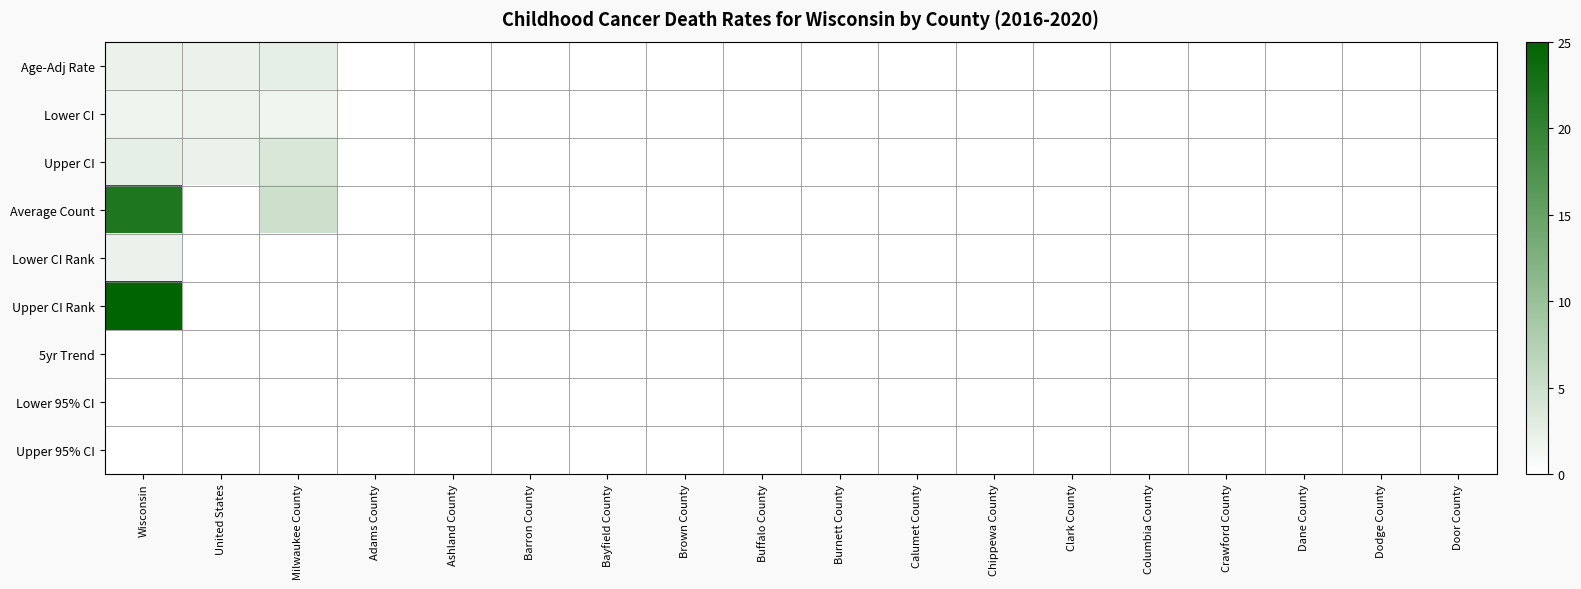

Reading right to left, list all the values displayed in this chart.

Age-Adj Rate: Door County=0.0	Dodge County=0.0	Dane County=0.0	Crawford County=0.0	Columbia County=0.0	Clark County=0.0	Chippewa County=0.0	Calumet County=0.0	Burnett County=0.0	Buffalo County=0.0	Brown County=0.0	Bayfield County=0.0	Barron County=0.0	Ashland County=0.0	Adams County=0.0	Milwaukee County=2.5	United States=2.0	Wisconsin=2.1
Lower CI: Door County=0.0	Dodge County=0.0	Dane County=0.0	Crawford County=0.0	Columbia County=0.0	Clark County=0.0	Chippewa County=0.0	Calumet County=0.0	Burnett County=0.0	Buffalo County=0.0	Brown County=0.0	Bayfield County=0.0	Barron County=0.0	Ashland County=0.0	Adams County=0.0	Milwaukee County=1.6	United States=1.9	Wisconsin=1.7
Upper CI: Door County=0.0	Dodge County=0.0	Dane County=0.0	Crawford County=0.0	Columbia County=0.0	Clark County=0.0	Chippewa County=0.0	Calumet County=0.0	Burnett County=0.0	Buffalo County=0.0	Brown County=0.0	Bayfield County=0.0	Barron County=0.0	Ashland County=0.0	Adams County=0.0	Milwaukee County=3.8	United States=2.0	Wisconsin=2.5
Average Count: Door County=0.0	Dodge County=0.0	Dane County=0.0	Crawford County=0.0	Columbia County=0.0	Clark County=0.0	Chippewa County=0.0	Calumet County=0.0	Burnett County=0.0	Buffalo County=0.0	Brown County=0.0	Bayfield County=0.0	Barron County=0.0	Ashland County=0.0	Adams County=0.0	Milwaukee County=5.0	United States=0.0	Wisconsin=22.0
Lower CI Rank: Door County=0.0	Dodge County=0.0	Dane County=0.0	Crawford County=0.0	Columbia County=0.0	Clark County=0.0	Chippewa County=0.0	Calumet County=0.0	Burnett County=0.0	Buffalo County=0.0	Brown County=0.0	Bayfield County=0.0	Barron County=0.0	Ashland County=0.0	Adams County=0.0	Milwaukee County=0.0	United States=0.0	Wisconsin=2.0
Upper CI Rank: Door County=0.0	Dodge County=0.0	Dane County=0.0	Crawford County=0.0	Columbia County=0.0	Clark County=0.0	Chippewa County=0.0	Calumet County=0.0	Burnett County=0.0	Buffalo County=0.0	Brown County=0.0	Bayfield County=0.0	Barron County=0.0	Ashland County=0.0	Adams County=0.0	Milwaukee County=0.0	United States=0.0	Wisconsin=42.0
5yr Trend: Door County=0.0	Dodge County=0.0	Dane County=0.0	Crawford County=0.0	Columbia County=0.0	Clark County=0.0	Chippewa County=0.0	Calumet County=0.0	Burnett County=0.0	Buffalo County=0.0	Brown County=0.0	Bayfield County=0.0	Barron County=0.0	Ashland County=0.0	Adams County=0.0	Milwaukee County=0.0	United States=0.0	Wisconsin=0.0
Lower 95% CI: Door County=0.0	Dodge County=0.0	Dane County=0.0	Crawford County=0.0	Columbia County=0.0	Clark County=0.0	Chippewa County=0.0	Calumet County=0.0	Burnett County=0.0	Buffalo County=0.0	Brown County=0.0	Bayfield County=0.0	Barron County=0.0	Ashland County=0.0	Adams County=0.0	Milwaukee County=0.0	United States=0.0	Wisconsin=0.0
Upper 95% CI: Door County=0.0	Dodge County=0.0	Dane County=0.0	Crawford County=0.0	Columbia County=0.0	Clark County=0.0	Chippewa County=0.0	Calumet County=0.0	Burnett County=0.0	Buffalo County=0.0	Brown County=0.0	Bayfield County=0.0	Barron County=0.0	Ashland County=0.0	Adams County=0.0	Milwaukee County=0.0	United States=0.0	Wisconsin=0.0